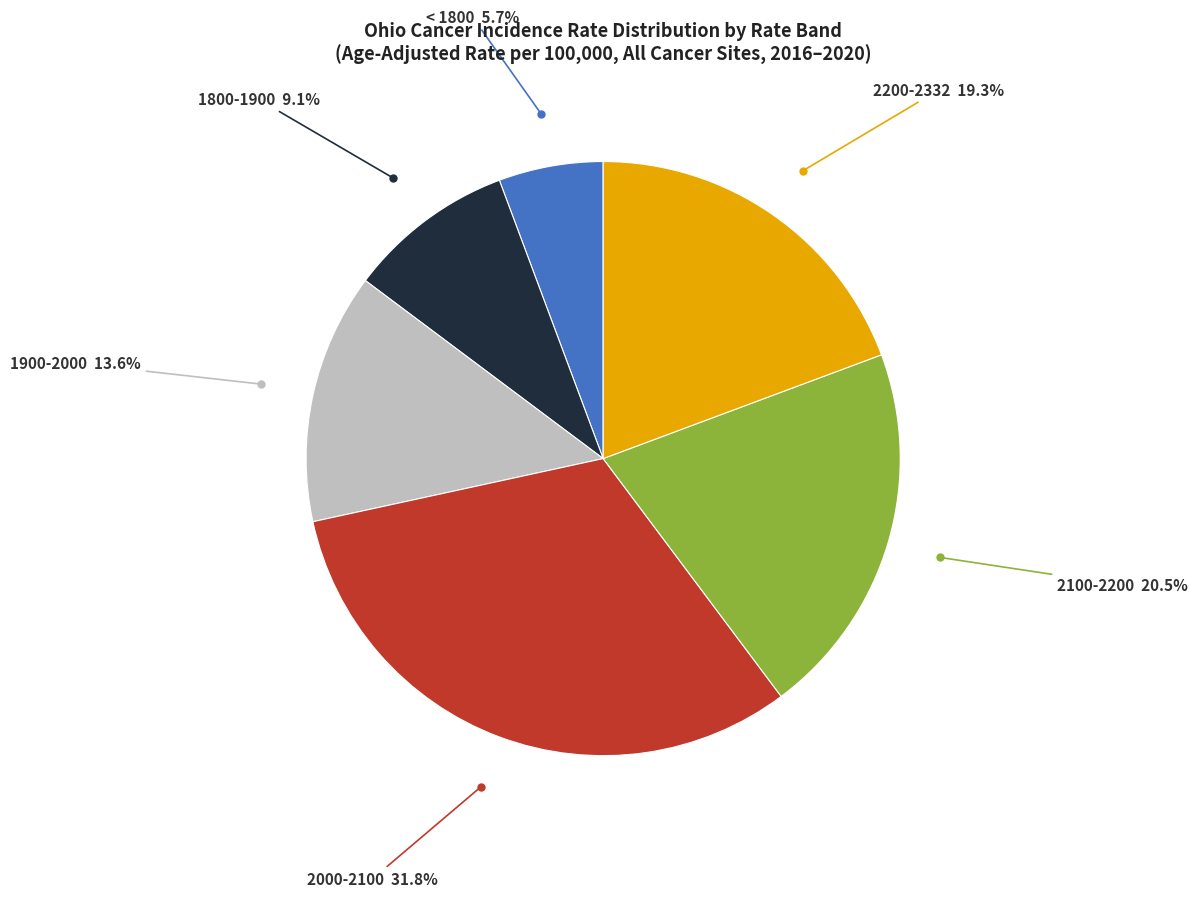

Rank the categories by value from highest to lowest.

2000-2100, 2100-2200, 2200-2332, 1900-2000, 1800-1900, < 1800